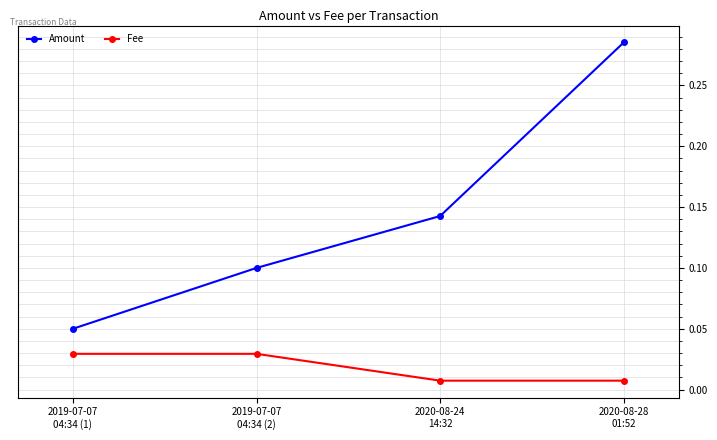

What is the label of the 3rd point from the left?

2020-08-24
14:32